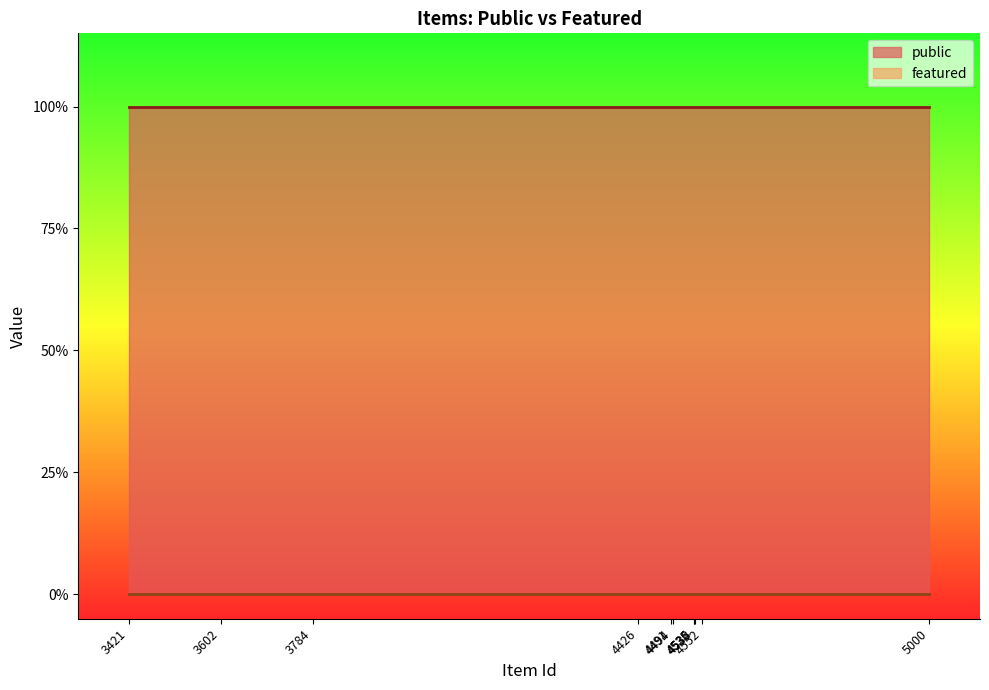

True or false: public and featured cross at least once.

False